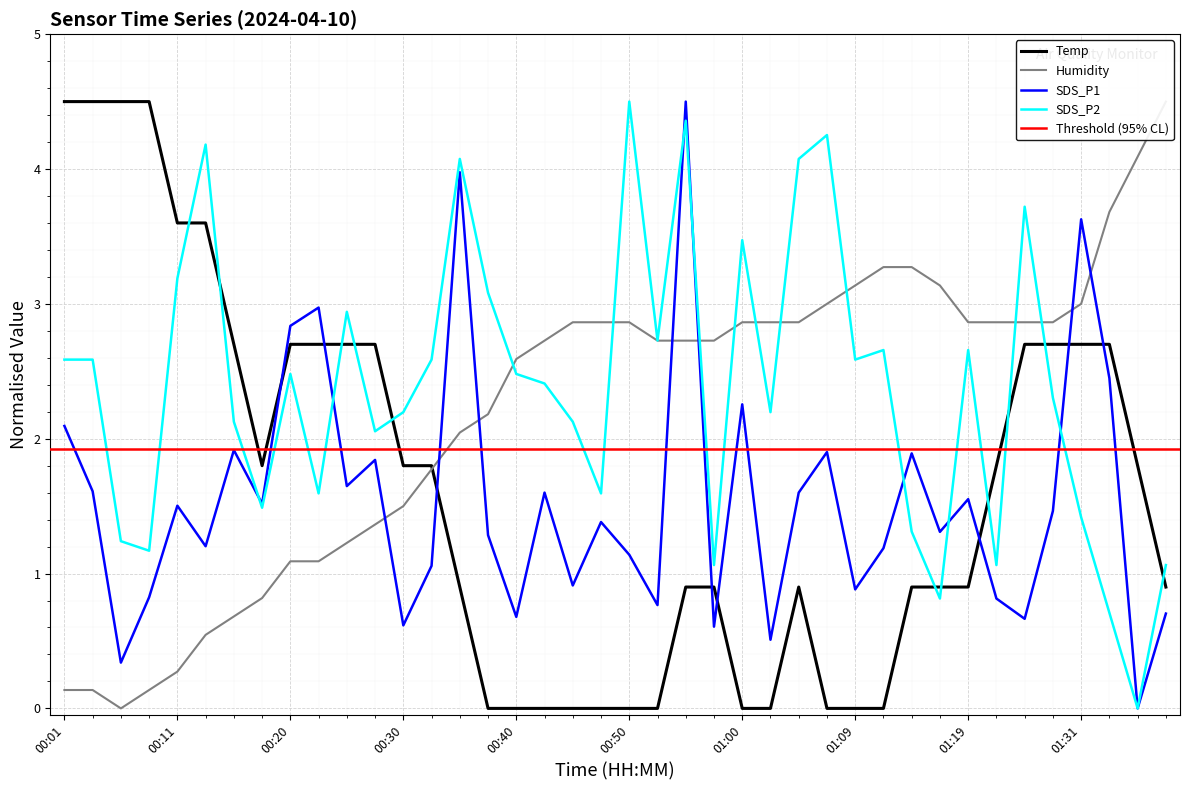

Reading left to right, transcribe all the data shown in this chart.

Temp: 00:01=4.5	00:03=4.5	00:06=4.5	00:08=4.5	00:11=3.6	00:13=3.6	00:15=2.7	00:18=1.8	00:20=2.7	00:23=2.7	00:25=2.7	00:28=2.7	00:30=1.8	00:33=1.8	00:35=0.9	00:38=0.0	00:40=0.0	00:43=0.0	00:45=0.0	00:47=0.0	00:50=0.0	00:52=0.0	00:55=0.9	00:57=0.9	01:00=0.0	01:02=0.0	01:05=0.9	01:07=0.0	01:09=0.0	01:12=0.0	01:14=0.9	01:17=0.9	01:19=0.9	01:22=1.8	01:26=2.7	01:28=2.7	01:31=2.7	01:33=2.7	01:35=1.8	01:38=0.9
Humidity: 00:01=0.1	00:03=0.1	00:06=0.0	00:08=0.1	00:11=0.3	00:13=0.5	00:15=0.7	00:18=0.8	00:20=1.1	00:23=1.1	00:25=1.2	00:28=1.4	00:30=1.5	00:33=1.8	00:35=2.0	00:38=2.2	00:40=2.6	00:43=2.7	00:45=2.9	00:47=2.9	00:50=2.9	00:52=2.7	00:55=2.7	00:57=2.7	01:00=2.9	01:02=2.9	01:05=2.9	01:07=3.0	01:09=3.1	01:12=3.3	01:14=3.3	01:17=3.1	01:19=2.9	01:22=2.9	01:26=2.9	01:28=2.9	01:31=3.0	01:33=3.7	01:35=4.1	01:38=4.5
SDS_P1: 00:01=2.1	00:03=1.6	00:06=0.3	00:08=0.8	00:11=1.5	00:13=1.2	00:15=1.9	00:18=1.5	00:20=2.8	00:23=3.0	00:25=1.6	00:28=1.8	00:30=0.6	00:33=1.1	00:35=4.0	00:38=1.3	00:40=0.7	00:43=1.6	00:45=0.9	00:47=1.4	00:50=1.1	00:52=0.8	00:55=4.5	00:57=0.6	01:00=2.3	01:02=0.5	01:05=1.6	01:07=1.9	01:09=0.9	01:12=1.2	01:14=1.9	01:17=1.3	01:19=1.6	01:22=0.8	01:26=0.7	01:28=1.5	01:31=3.6	01:33=2.4	01:35=0.0	01:38=0.7
SDS_P2: 00:01=2.6	00:03=2.6	00:06=1.2	00:08=1.2	00:11=3.2	00:13=4.2	00:15=2.1	00:18=1.5	00:20=2.5	00:23=1.6	00:25=2.9	00:28=2.1	00:30=2.2	00:33=2.6	00:35=4.1	00:38=3.1	00:40=2.5	00:43=2.4	00:45=2.1	00:47=1.6	00:50=4.5	00:52=2.7	00:55=4.4	00:57=1.1	01:00=3.5	01:02=2.2	01:05=4.1	01:07=4.3	01:09=2.6	01:12=2.7	01:14=1.3	01:17=0.8	01:19=2.7	01:22=1.1	01:26=3.7	01:28=2.3	01:31=1.4	01:33=0.7	01:35=0.0	01:38=1.1